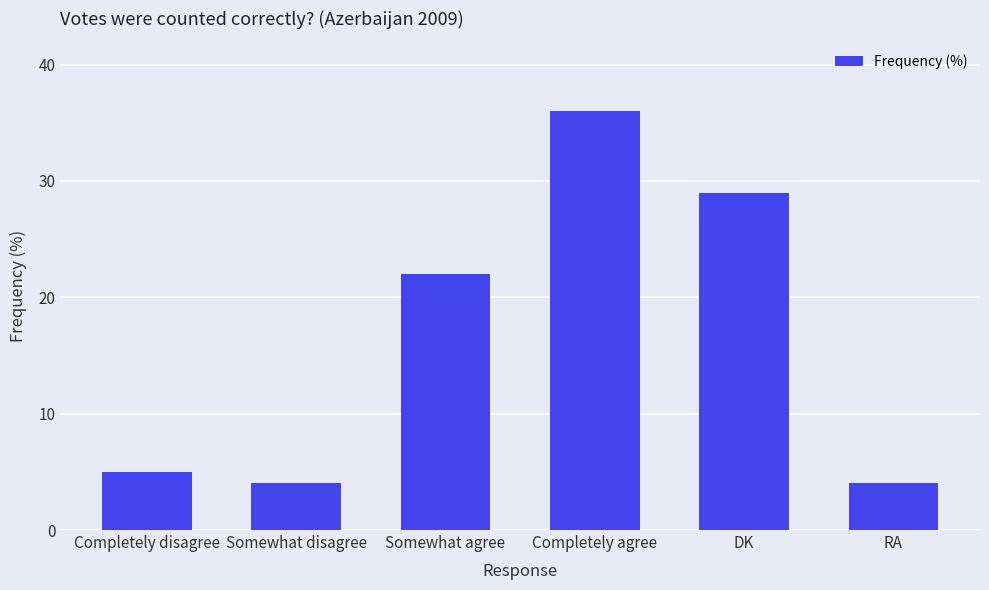

What is the smallest value displayed?

4